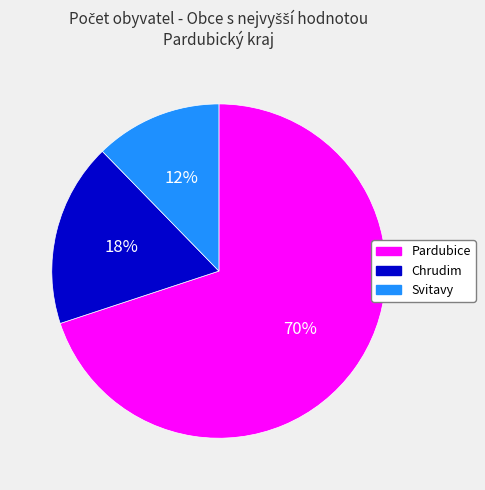

Is the sum of Svitavy and Chrudim greater than half?

No